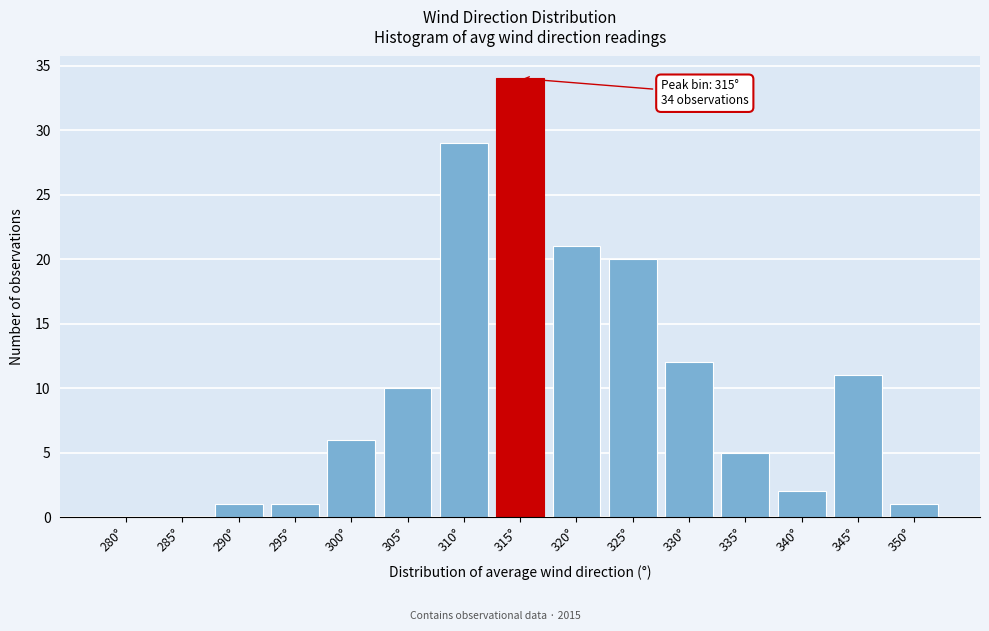

Reading left to right, transcribe all the data shown in this chart.

280°=0	285°=0	290°=1	295°=1	300°=6	305°=10	310°=29	315°=34	320°=21	325°=20	330°=12	335°=5	340°=2	345°=11	350°=1